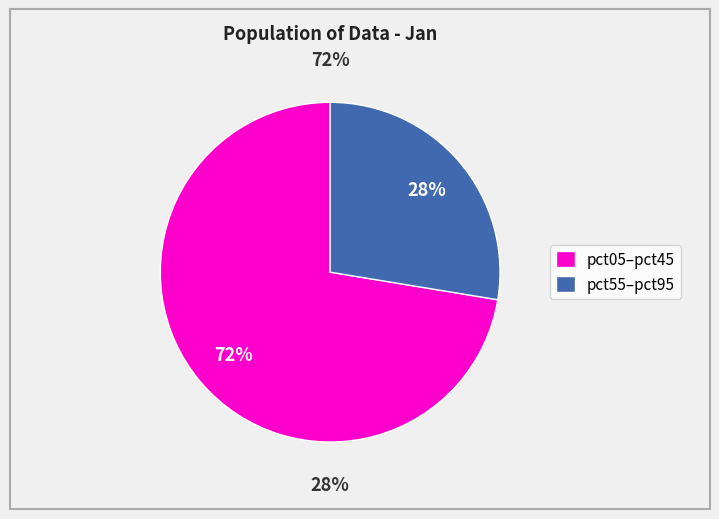

What is the largest slice in the pie chart?

pct05